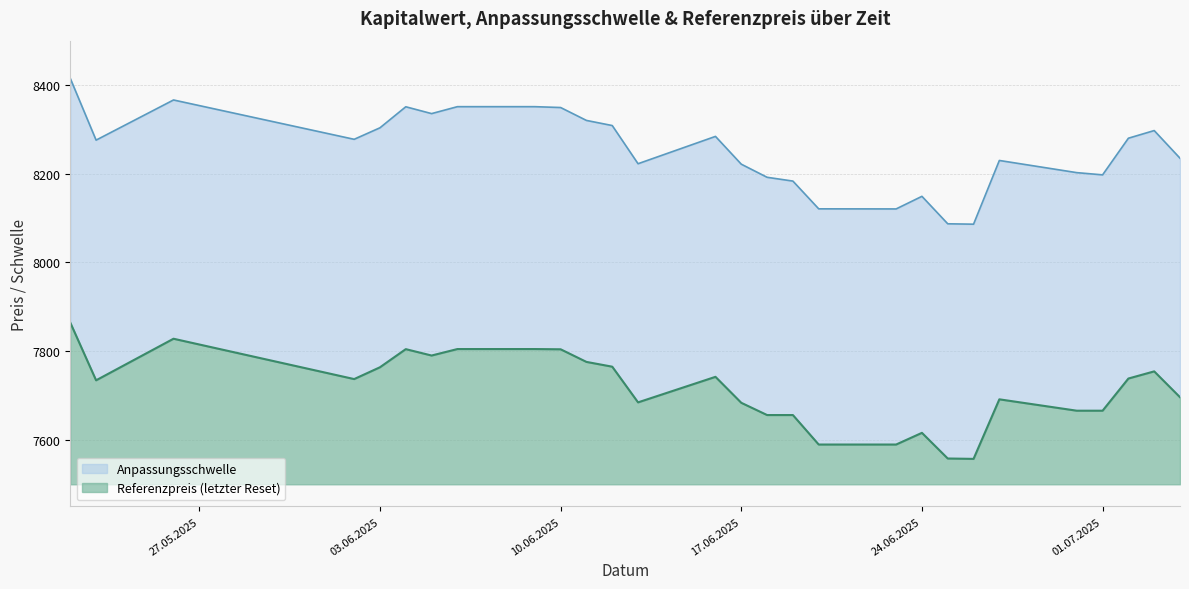

Which series has the largest total across all categories?

Anpassungsschwelle